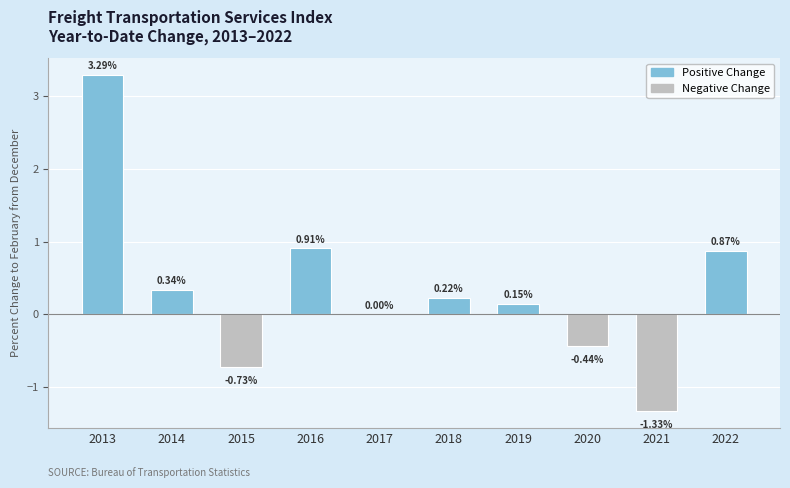

What is the sum of all values?

3.3